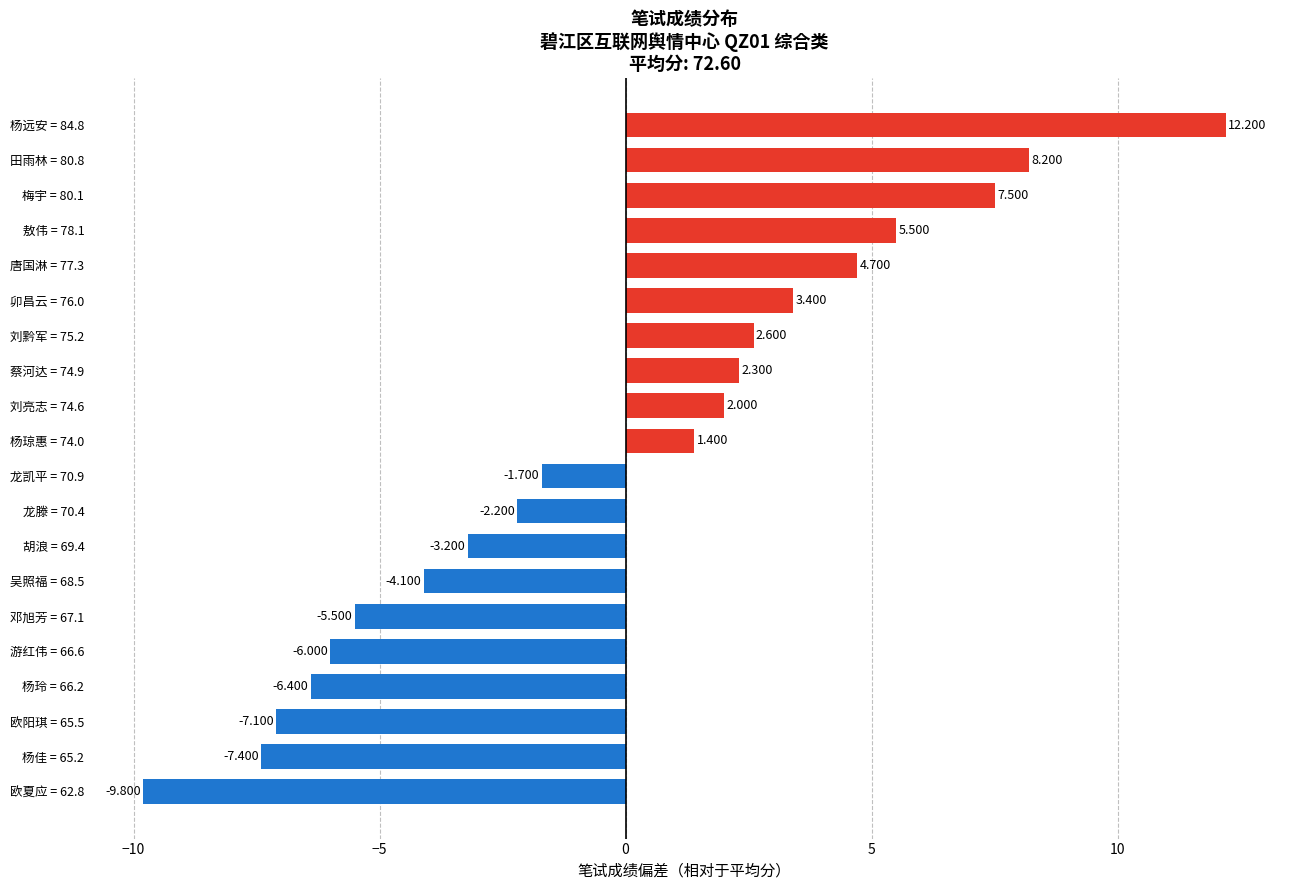

What is the sum of all values?

-3.6